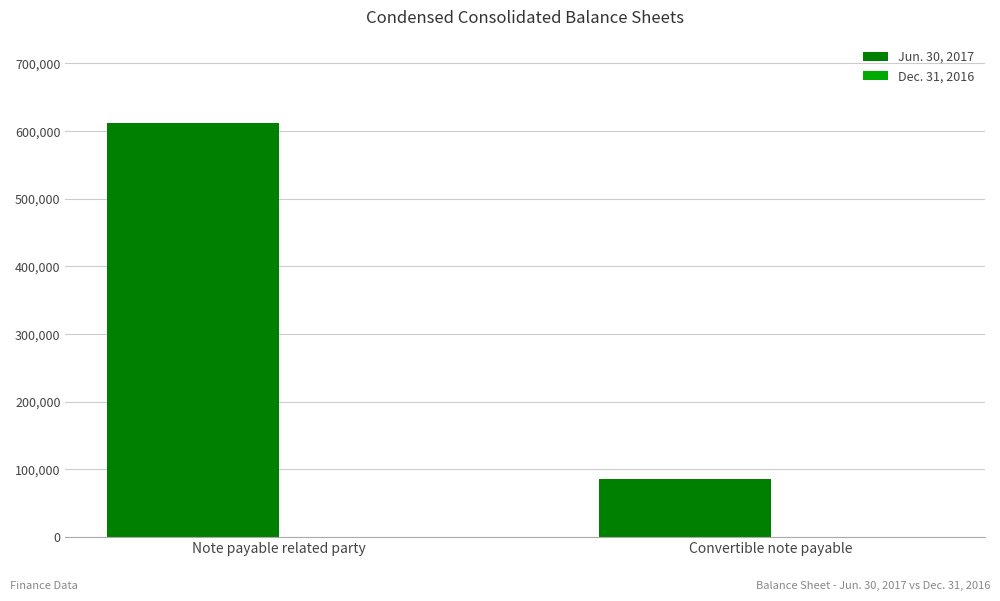

What is the difference between the maximum and minimum values?

527366